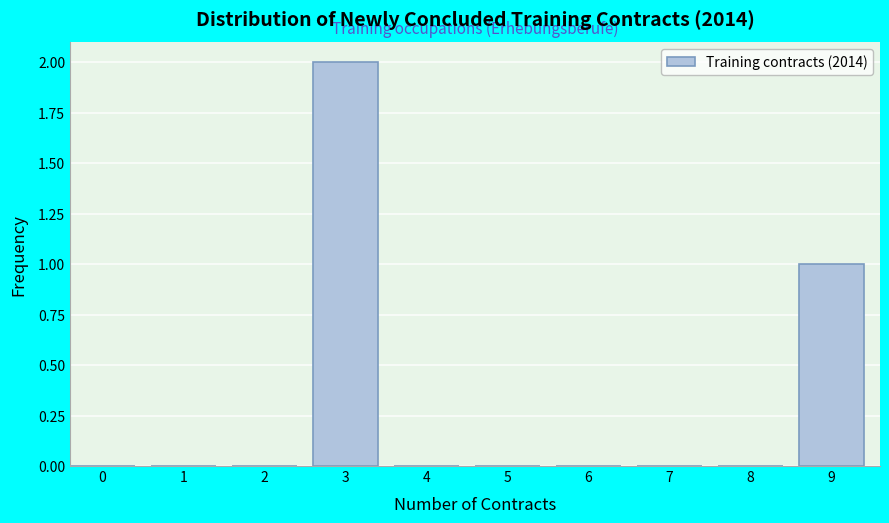

Reading left to right, list all the values displayed in this chart.

0=0	1=0	2=0	3=2	4=0	5=0	6=0	7=0	8=0	9=1